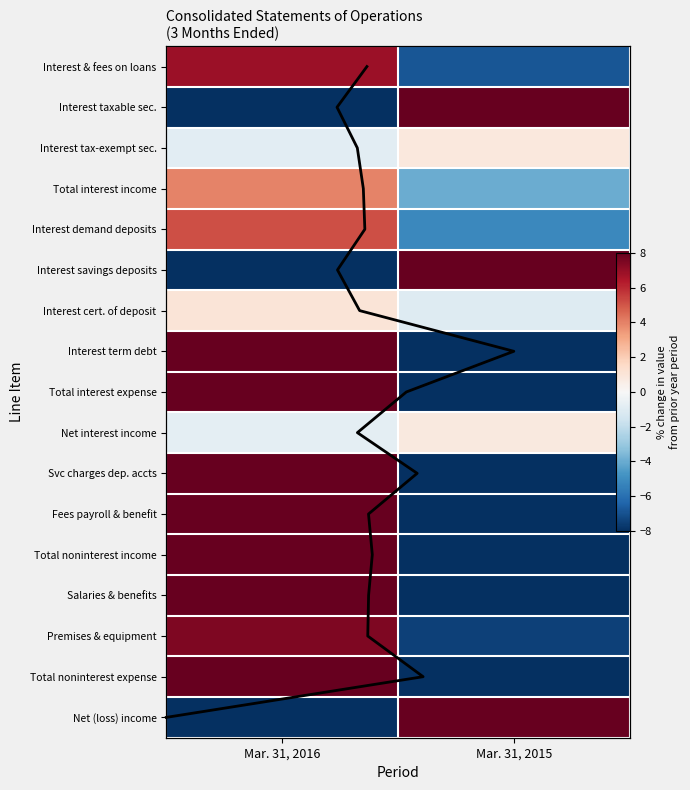

How many distinct data groups are displayed?

17